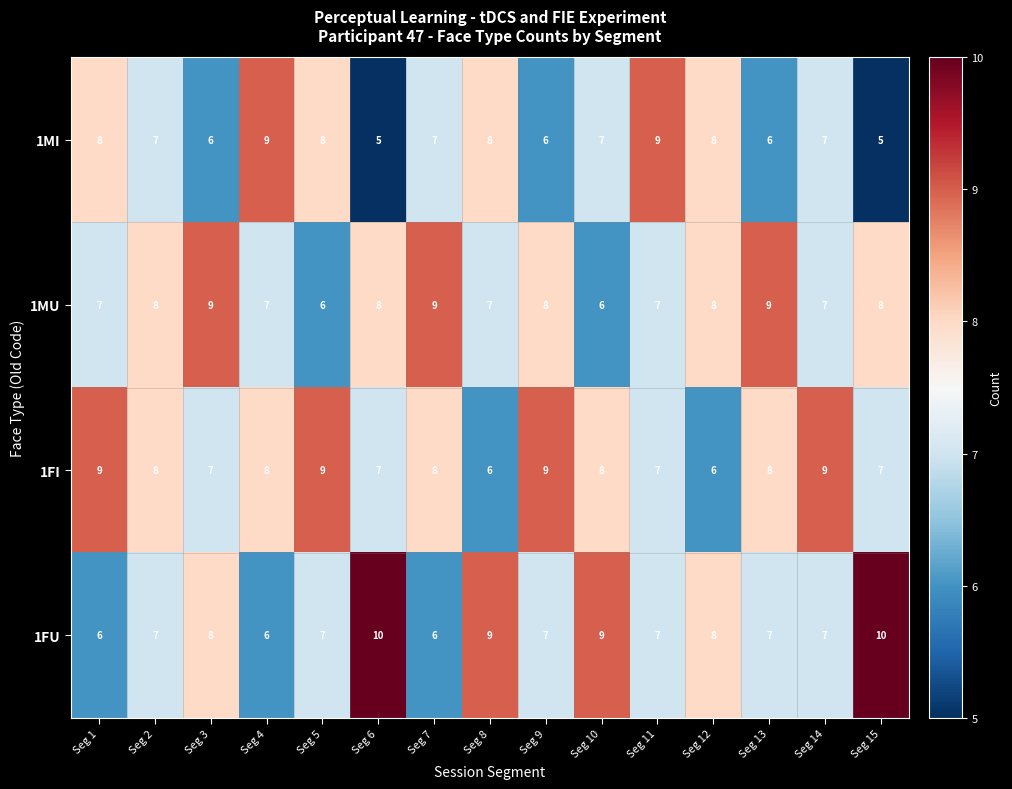

What is the spread (max minus min) of values at Seg 10?

3